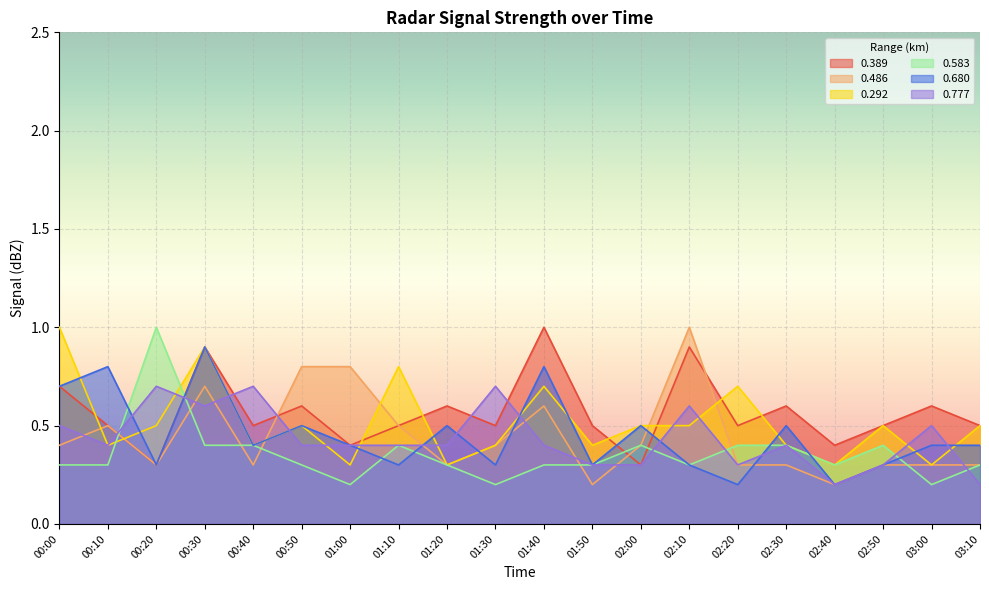

At which category is the sum across all series the highest?

00:30